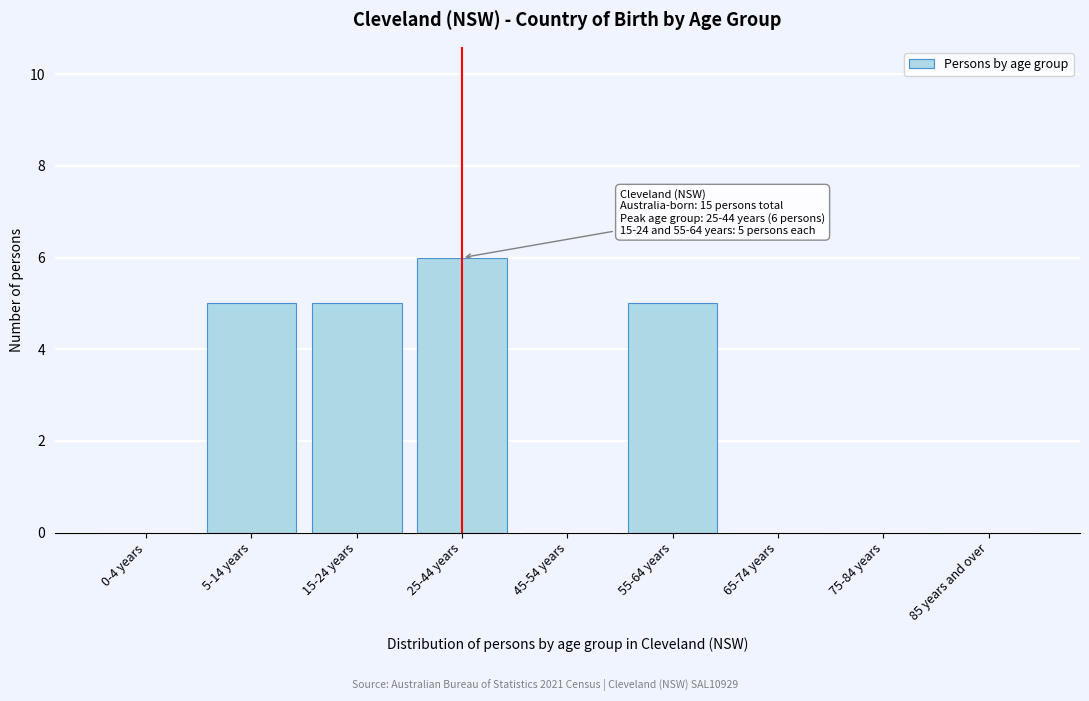

Reading left to right, list all the values displayed in this chart.

0-4 years=0	5-14 years=5	15-24 years=5	25-44 years=6	45-54 years=0	55-64 years=5	65-74 years=0	75-84 years=0	85 years and over=0